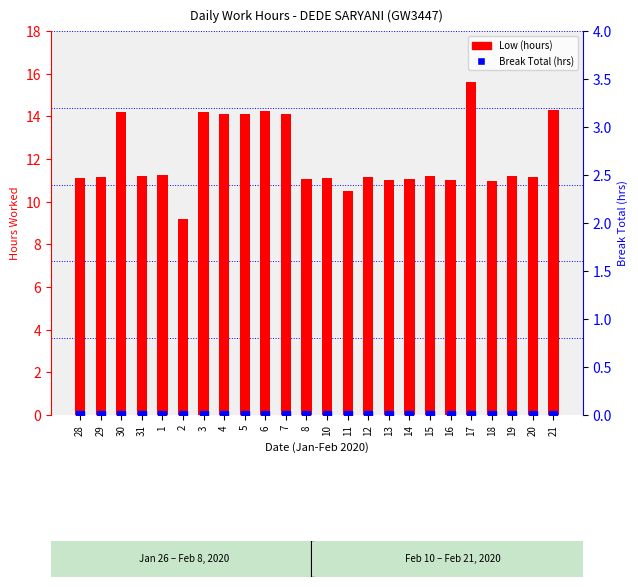

Which series reaches the maximum Y coordinate?

Low (hours)